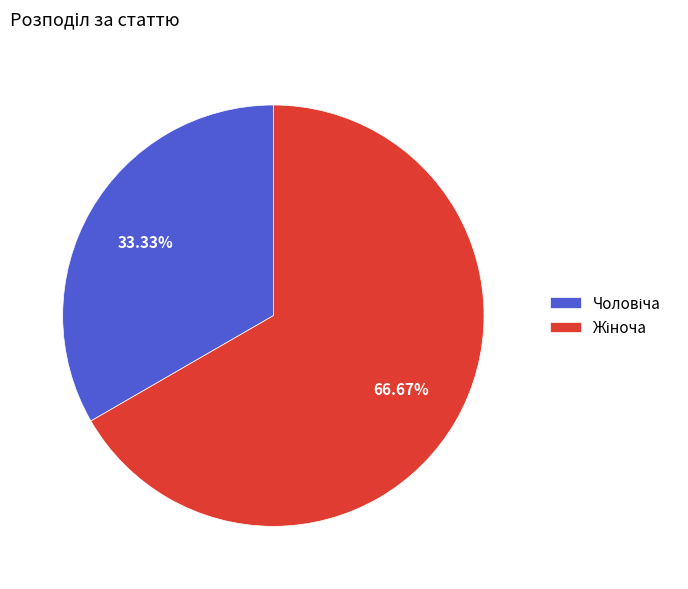

Does any single category account for the majority?

Yes